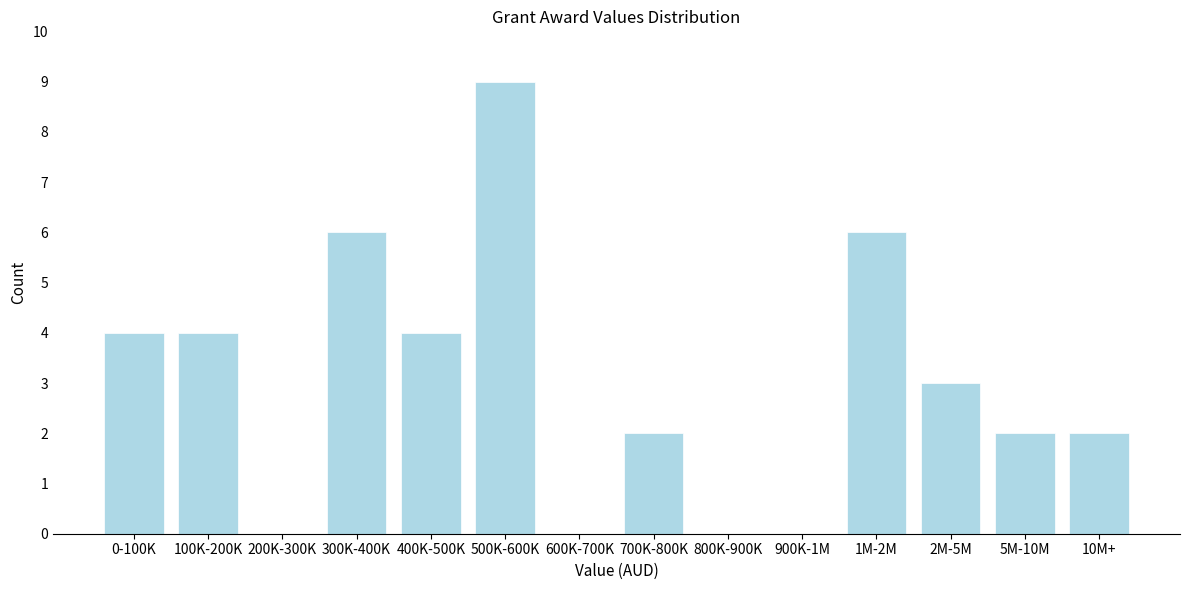

Reading left to right, transcribe all the data shown in this chart.

0-100K=4	100K-200K=4	200K-300K=0	300K-400K=6	400K-500K=4	500K-600K=9	600K-700K=0	700K-800K=2	800K-900K=0	900K-1M=0	1M-2M=6	2M-5M=3	5M-10M=2	10M+=2